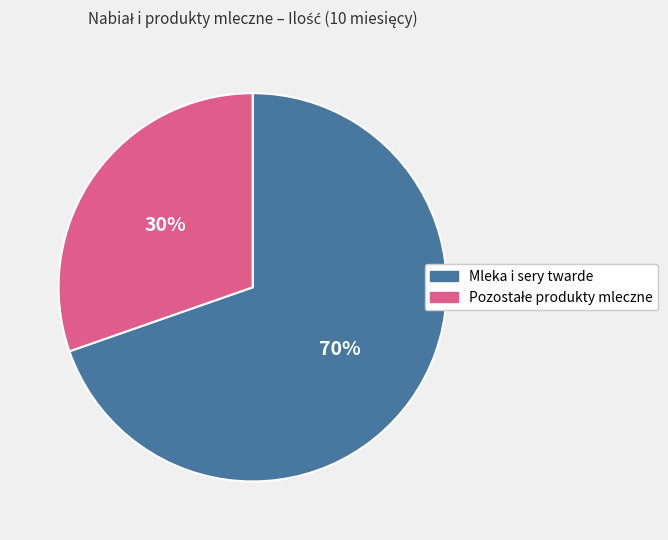

To the nearest percent, what is the average slice percentage?

50%